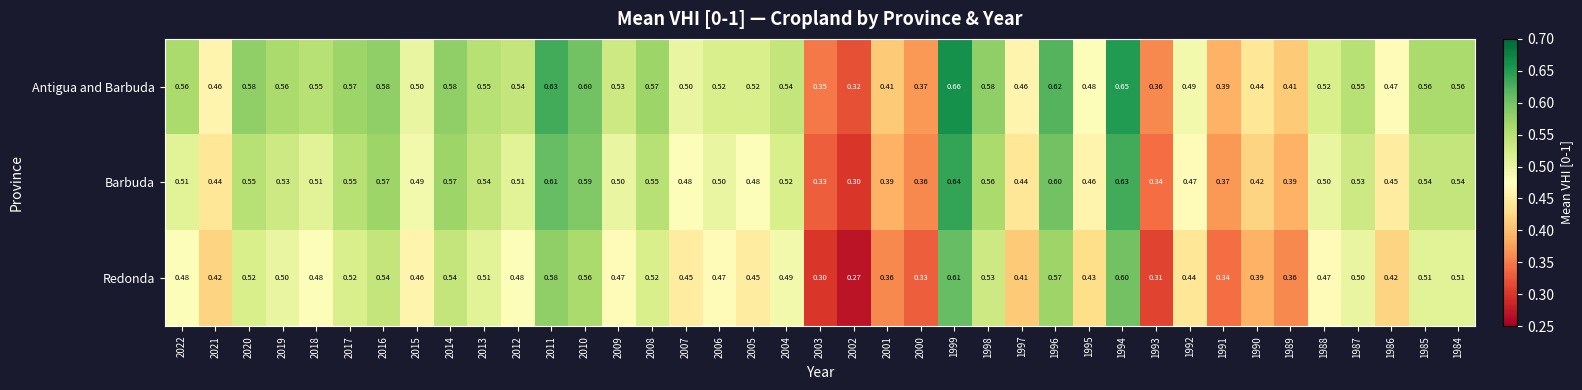

At 2022, list the series in order from smallest to largest.

Redonda, Barbuda, Antigua and Barbuda